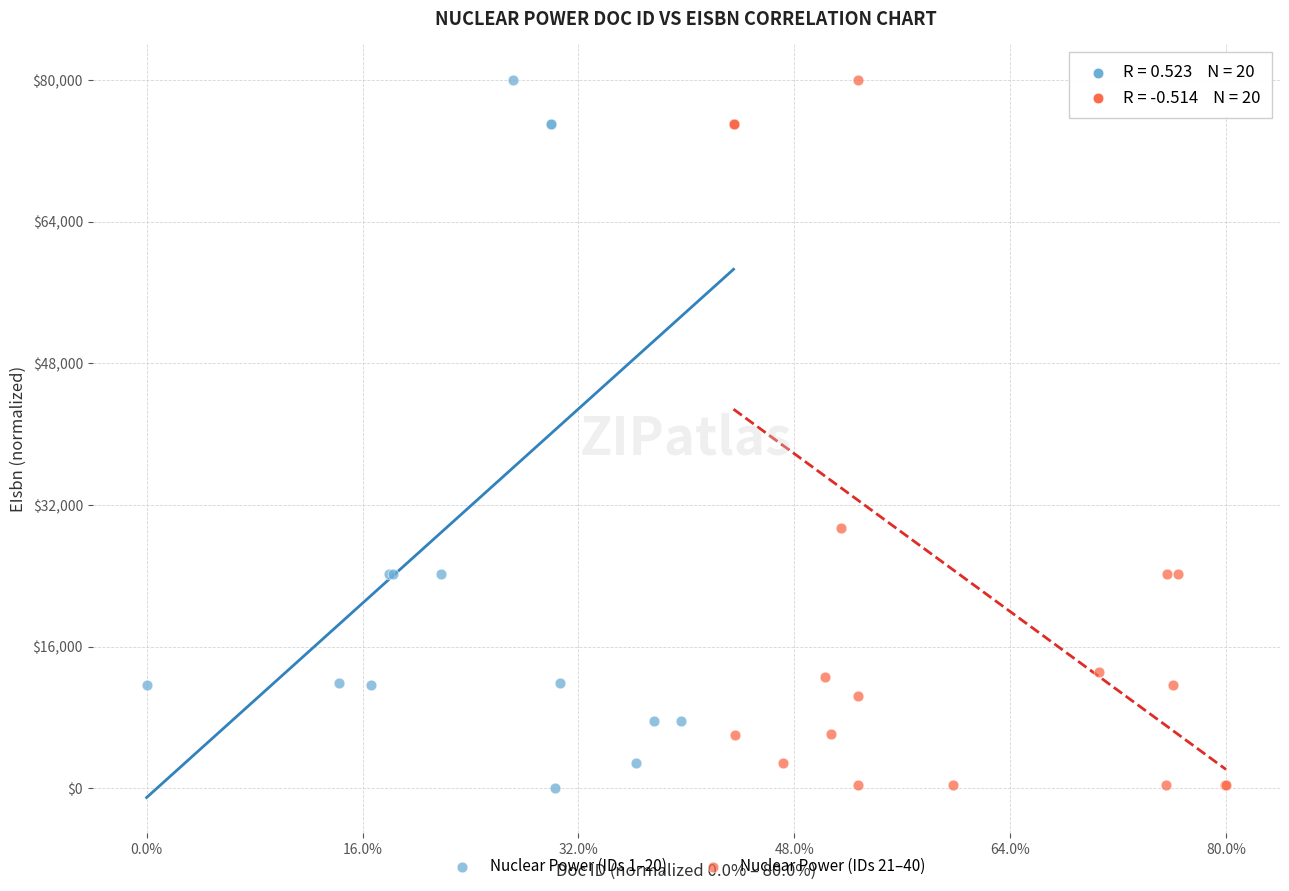

What are all the series names shown in the legend?

Nuclear Power (IDs 1–20), Nuclear Power (IDs 21–40)